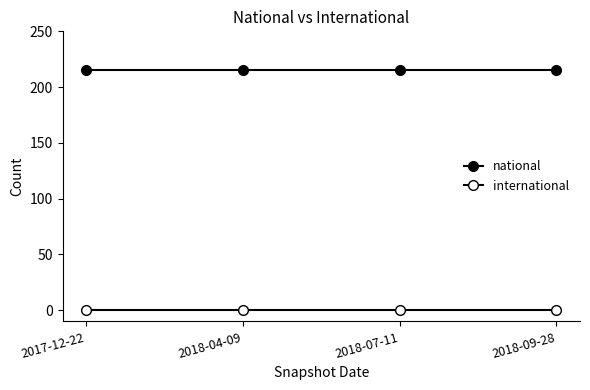

What position from the left is 2017-12-22?

1